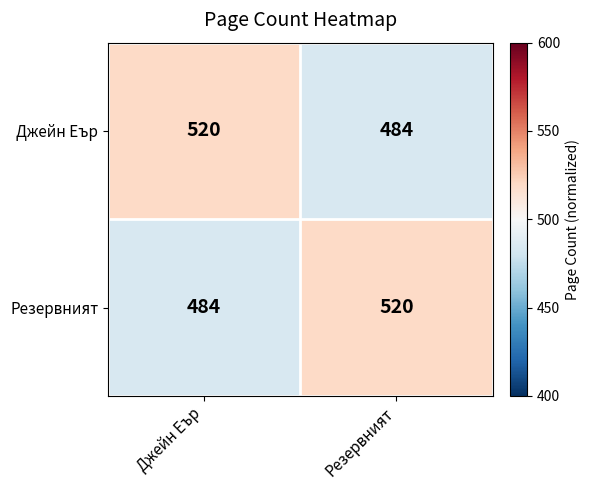

Where is Резервният nearest to the value 502?

Джейн Еър